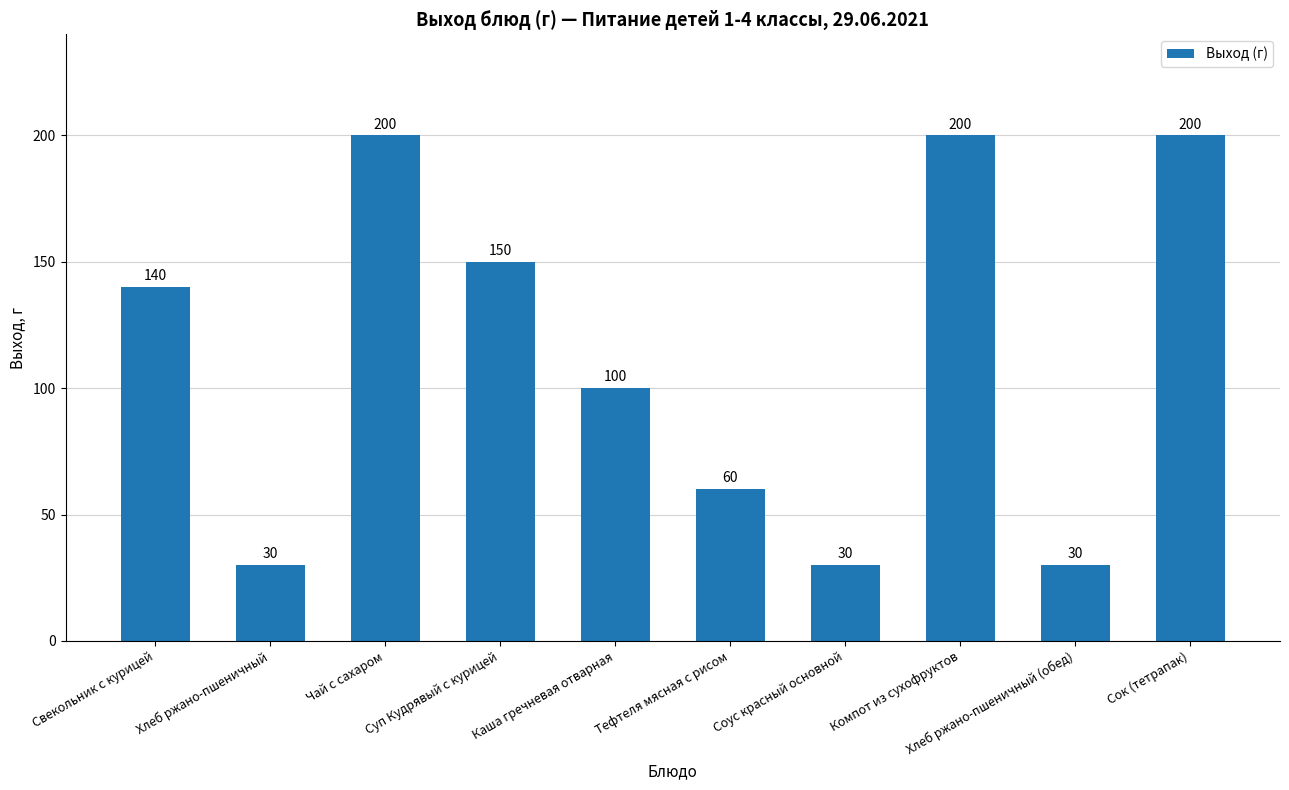

What is the difference between the maximum and minimum values?

170